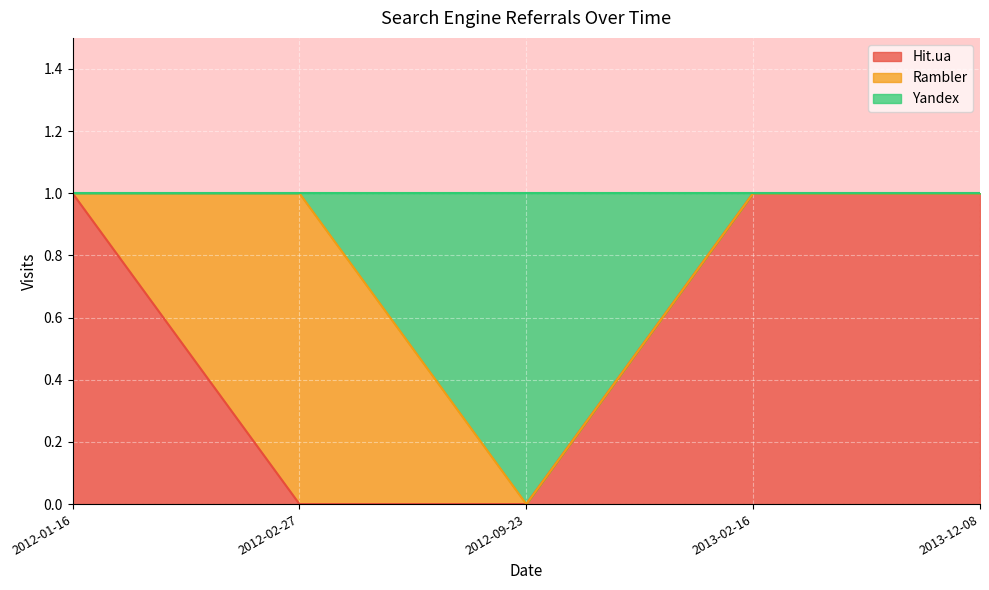

What is the sum of all Rambler values?

1